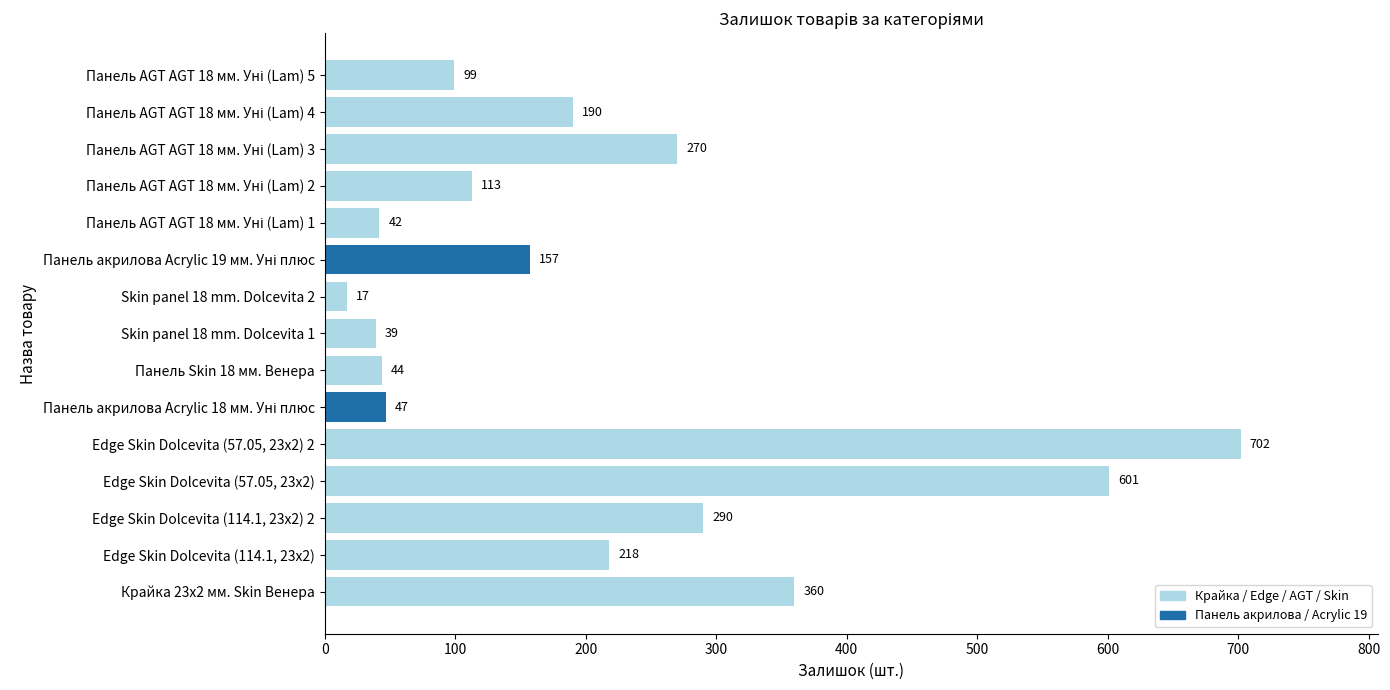

What value does the data have at Skin panel 18 mm. Dolcevita 1, to the nearest 50?

50